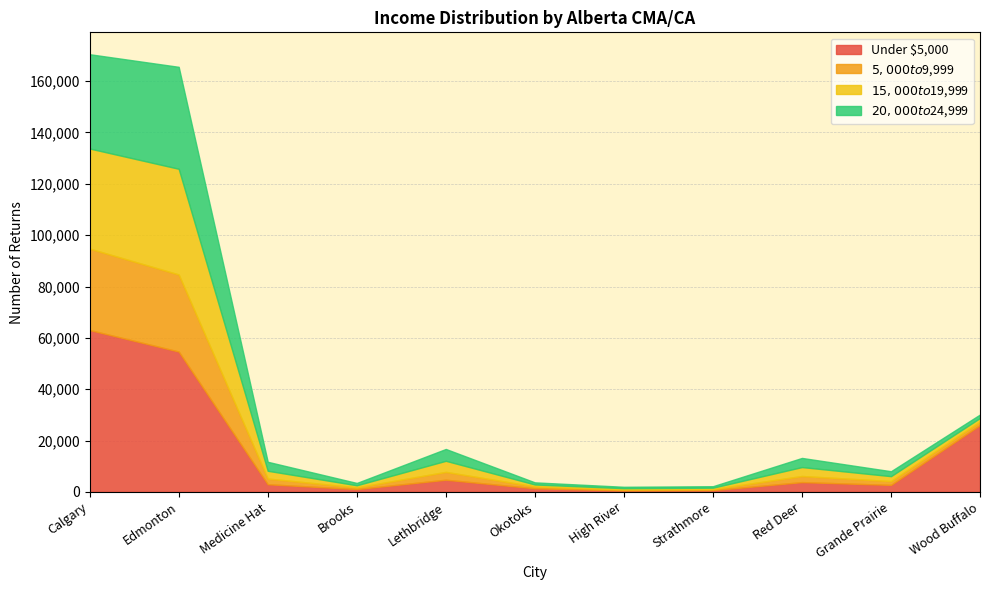

At which label does $20,000 to $24,999 first exceed 1920?

Calgary